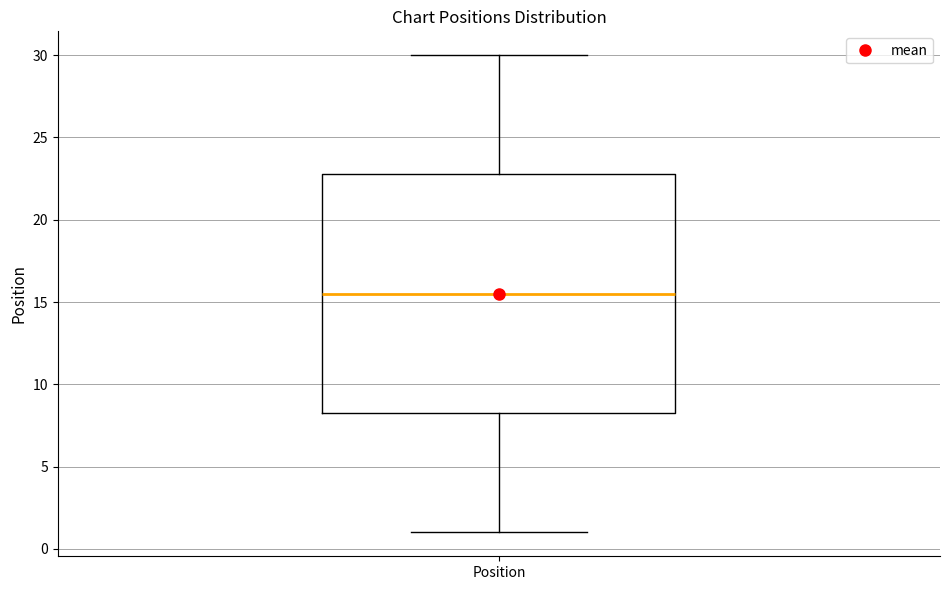

Transcribe this box plot: give where the median line is, the range the box spans, and where the two whiskers end, as read against the y-axis. The values are not printed on the chart, so give them approximately, as read against the axis.

median 15.5, box 8.5 to 23.0, whiskers 1.0 to 30.0